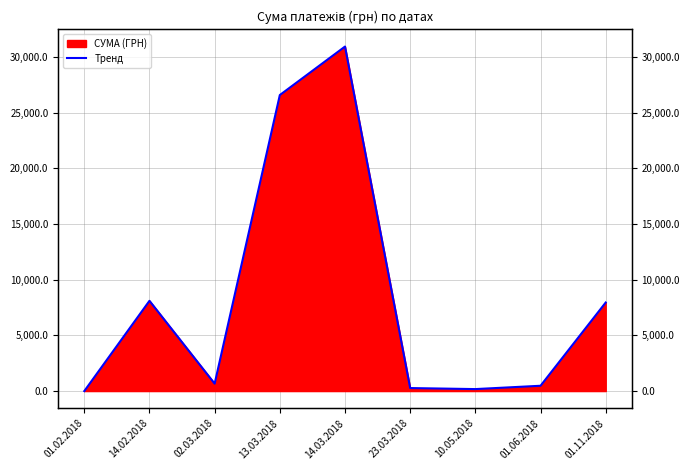

Reading left to right, list all the values displayed in this chart.

0.0	8101.1	666.6	26570.0	30920.9	270.0	178.0	476.5	7950.0